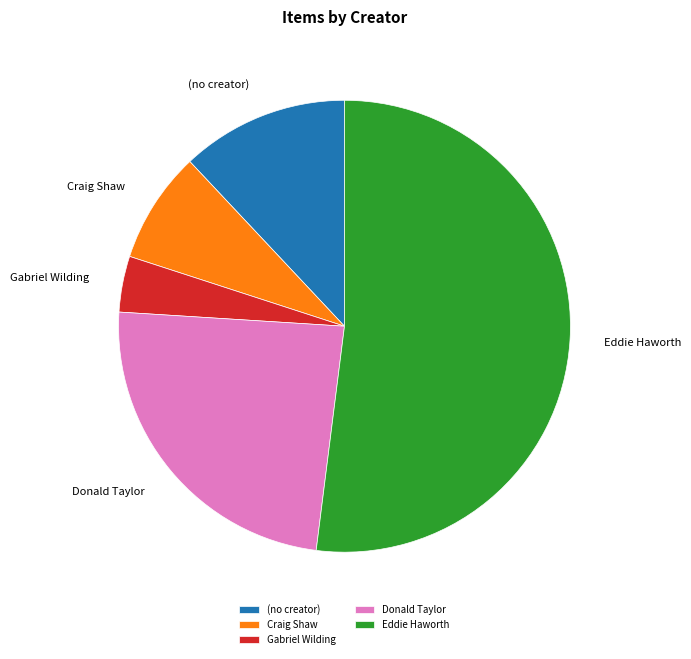

How many slices are in this pie chart?

5